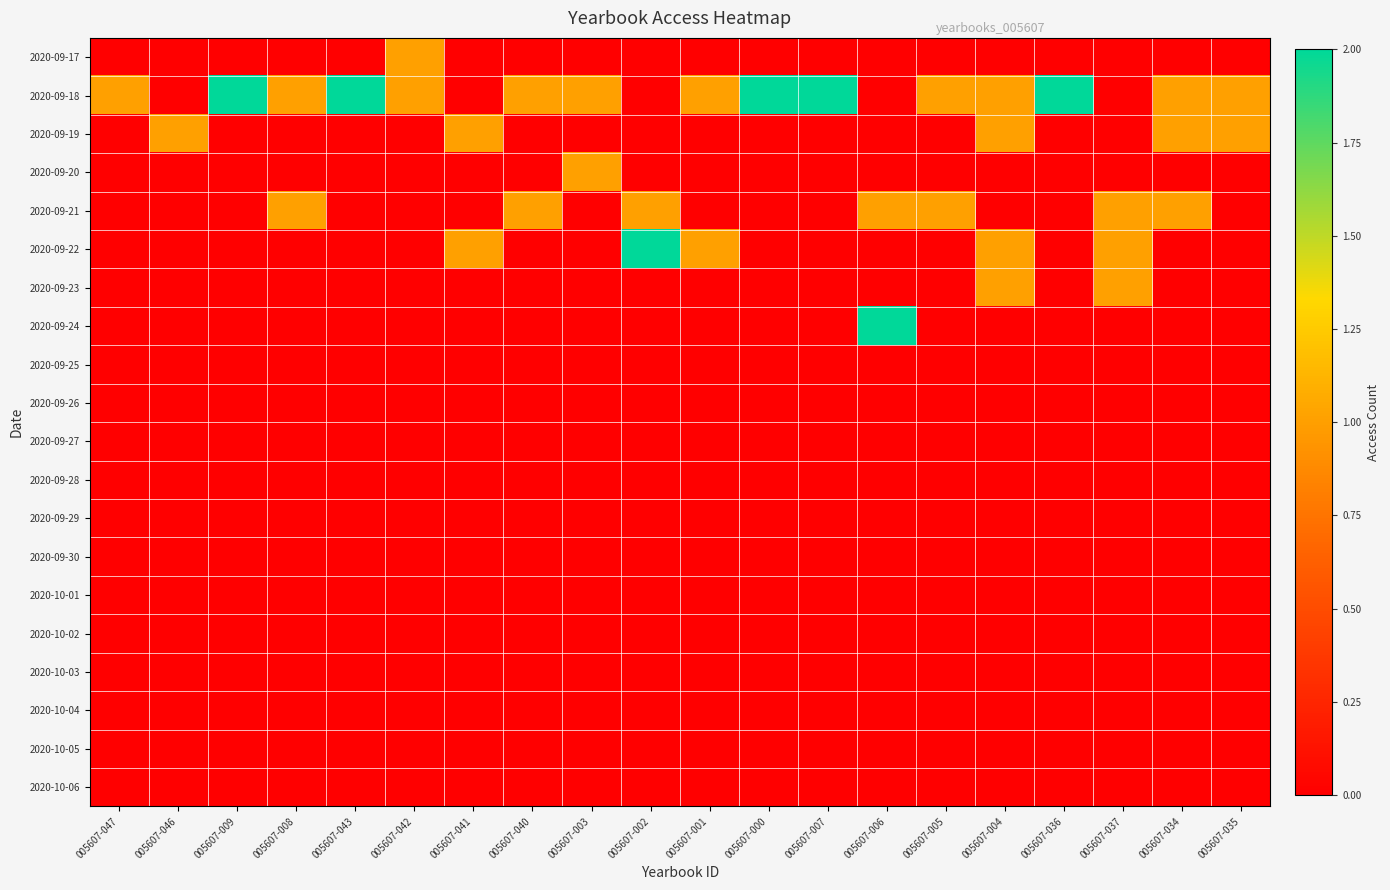

Count the number of categories in the chart.

20